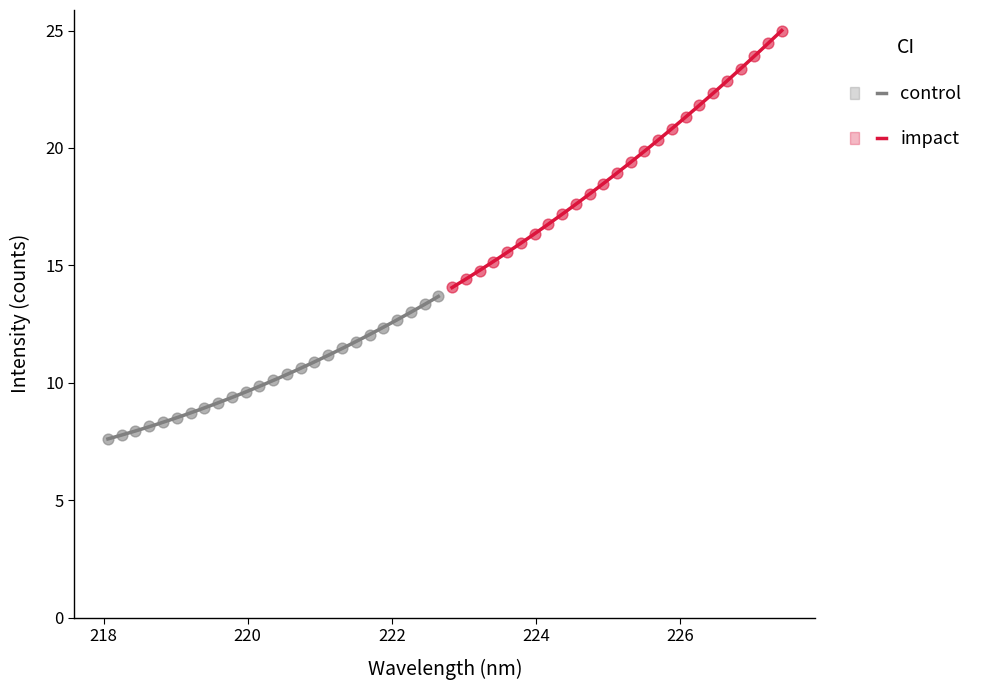

What are all the series names shown in the legend?

control, impact